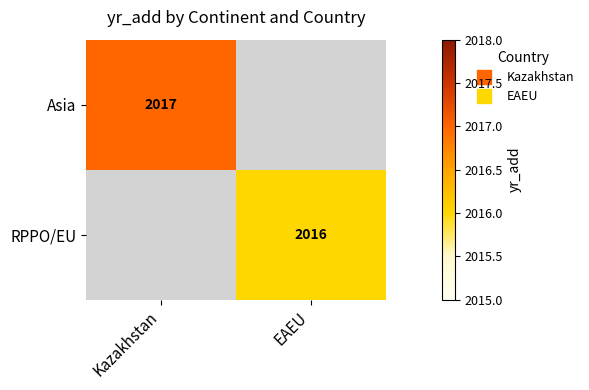

Is it true that Asia equals 2837.3 at Kazakhstan?

False